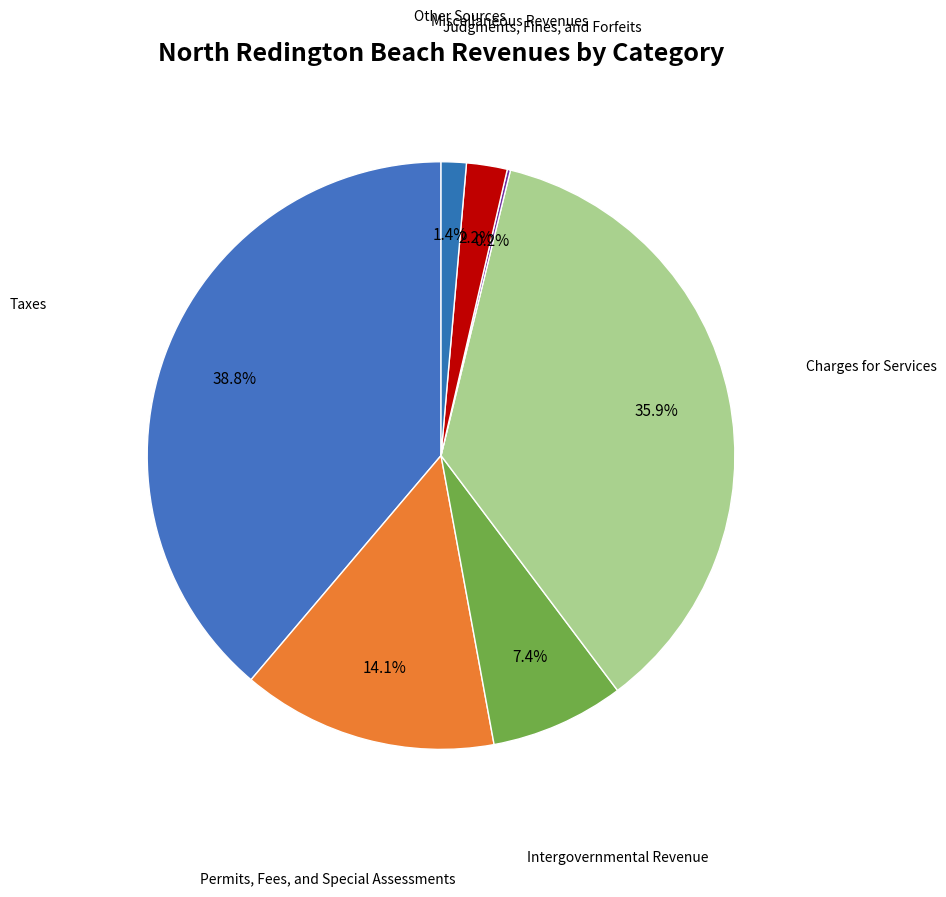

Which category has the biggest portion of the pie?

Taxes